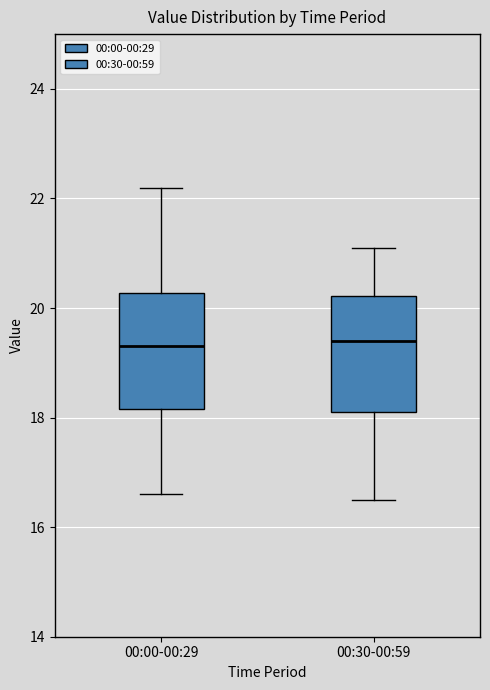

Reading left to right, transcribe this box plot: for each box, give where its median line is, the range the box spans, and where its two whiskers end, as read against the y-axis. The values are not printed on the chart, so give them approximately, as read against the axis.

00:00-00:29: median 19.4, box 18.2 to 20.2, whiskers 16.6 to 22.2
00:30-00:59: median 19.4, box 18.2 to 20.2, whiskers 16.6 to 21.2